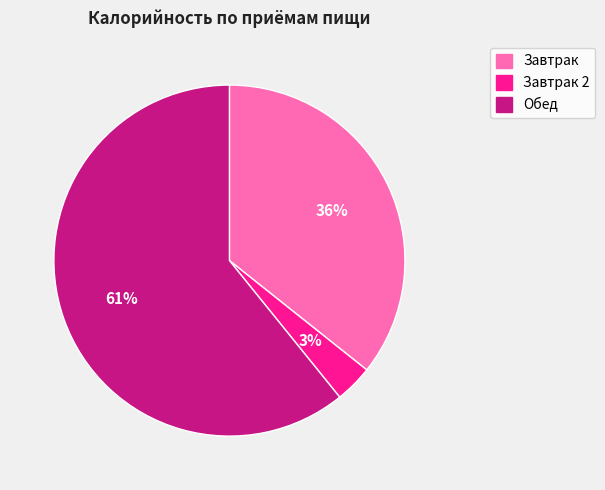

Does any single category account for the majority?

Yes